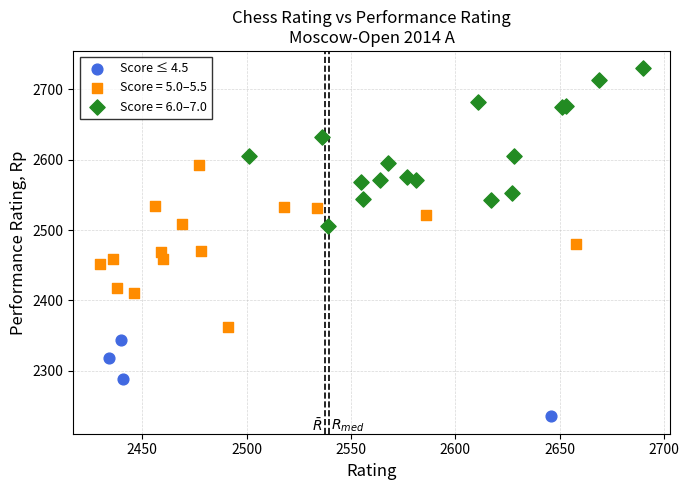

Which series reaches the minimum Y coordinate?

Score ≤ 4.5